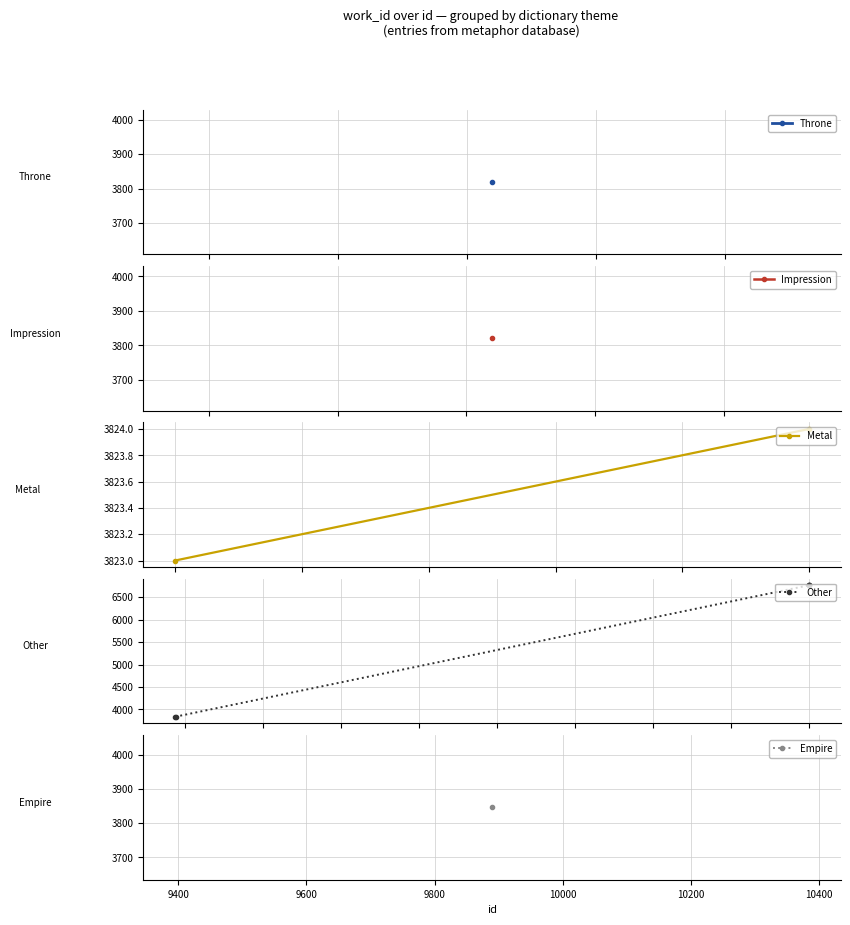

Does the chart display data point markers on the line(s)?

Yes